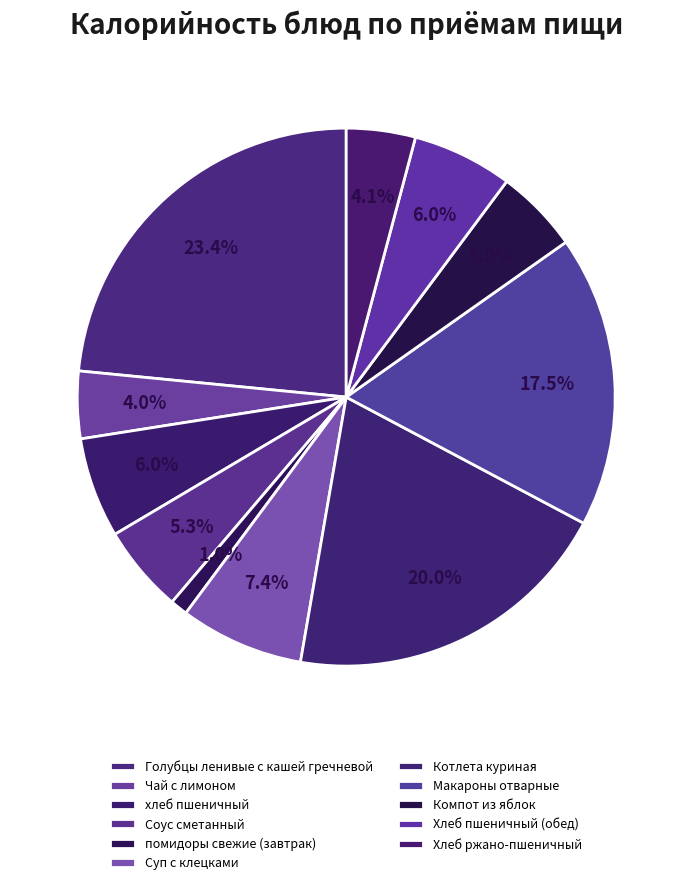

Is there a majority slice in this chart?

No